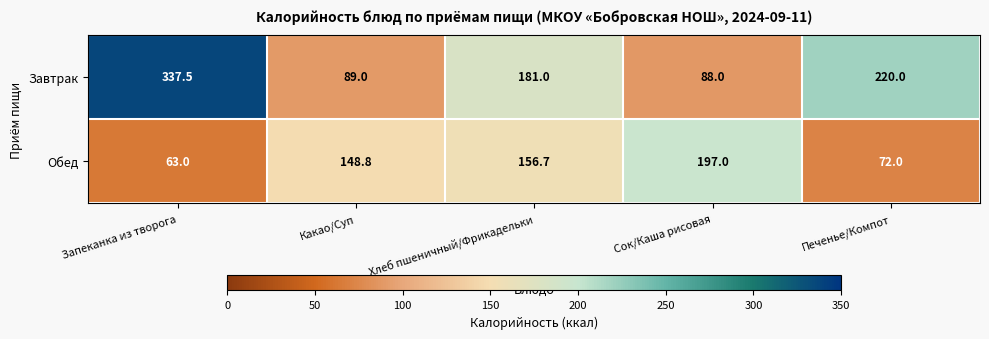

What is the lowest value of the Завтрак series?

88.0